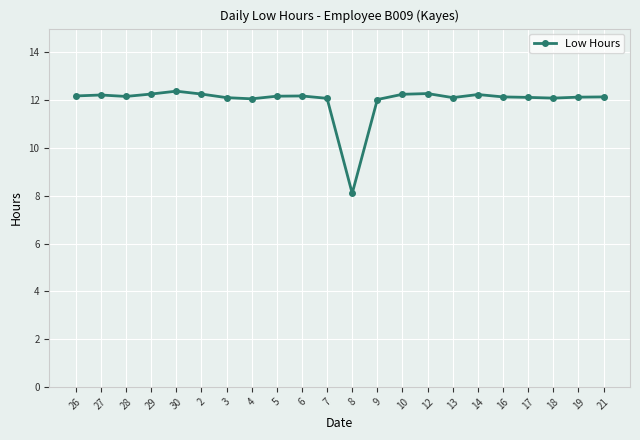

What is the difference between the maximum and minimum values?

4.3